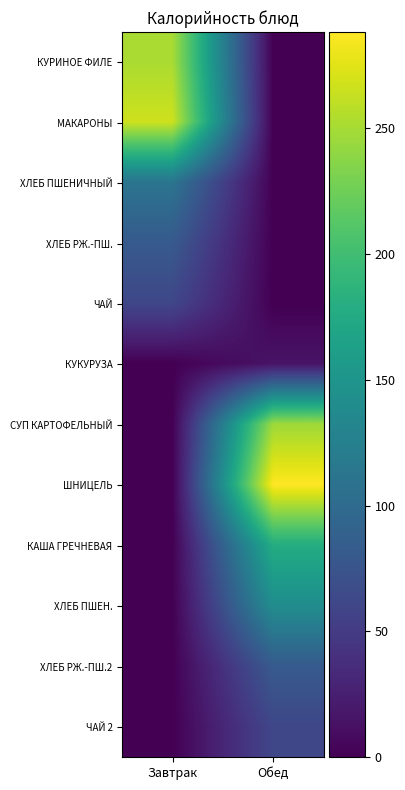

What is the spread (max minus min) of values at Завтрак?

266.6